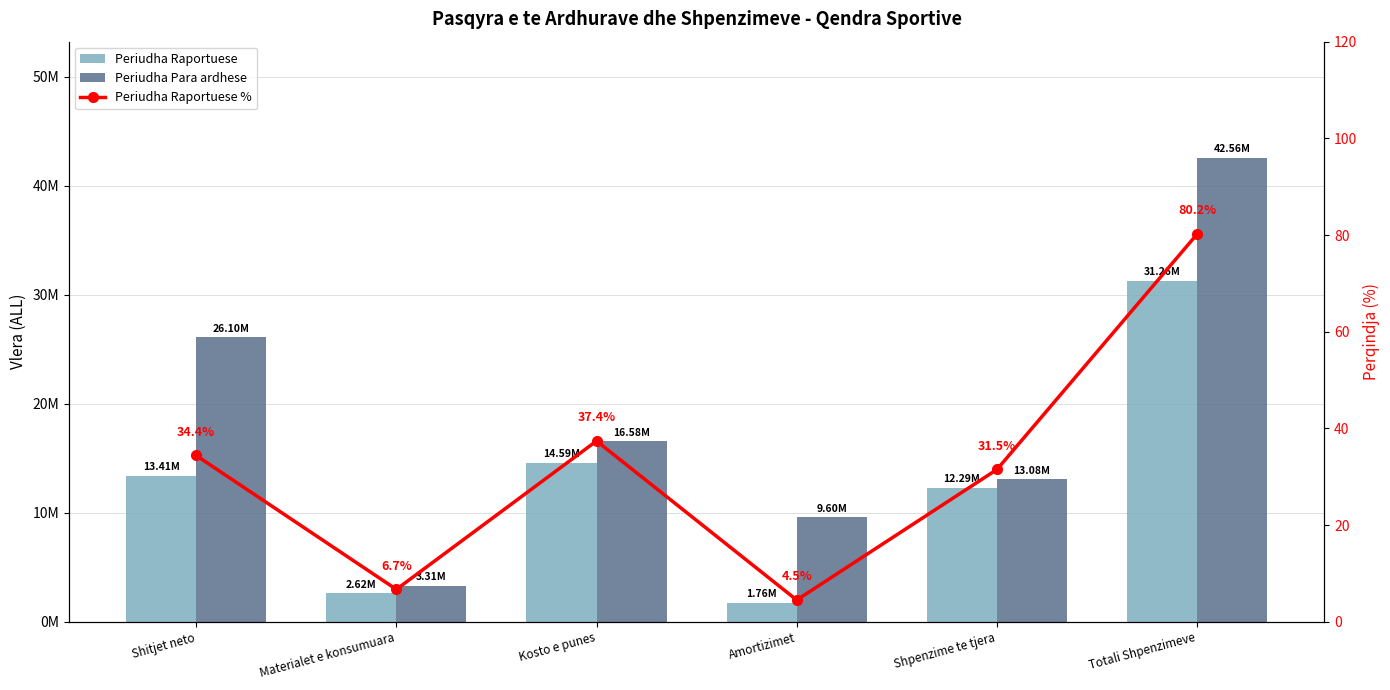

Reading left to right, what are all the values shown in this chart?

Periudha Raportuese: 13408676.7	2619465.2	14588600.8	1762256.0	12292249.6	31262571.6
Periudha Para ardhese: 26098062.1	3311867.3	16577890.6	9596323.5	13076116.8	42562198.3
Periudha Raportuese %: 34.4	6.7	37.4	4.5	31.5	80.2